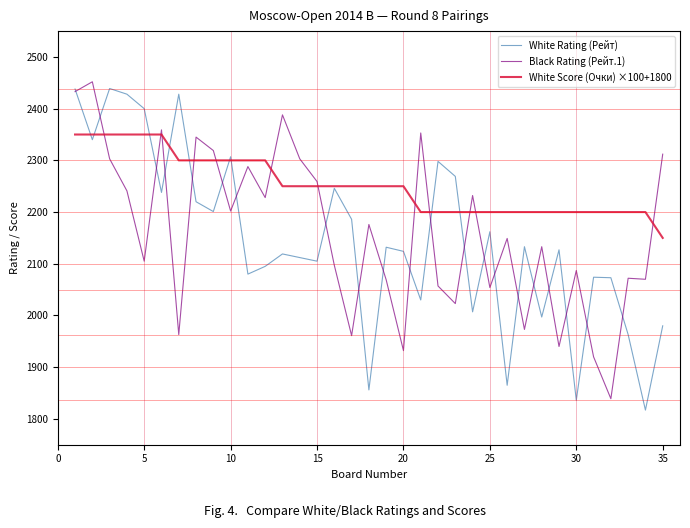

After their last crossing, which series has the higher values: Black Rating (Рейт.1) or White Score (Очки) ×100+1800?

Black Rating (Рейт.1)